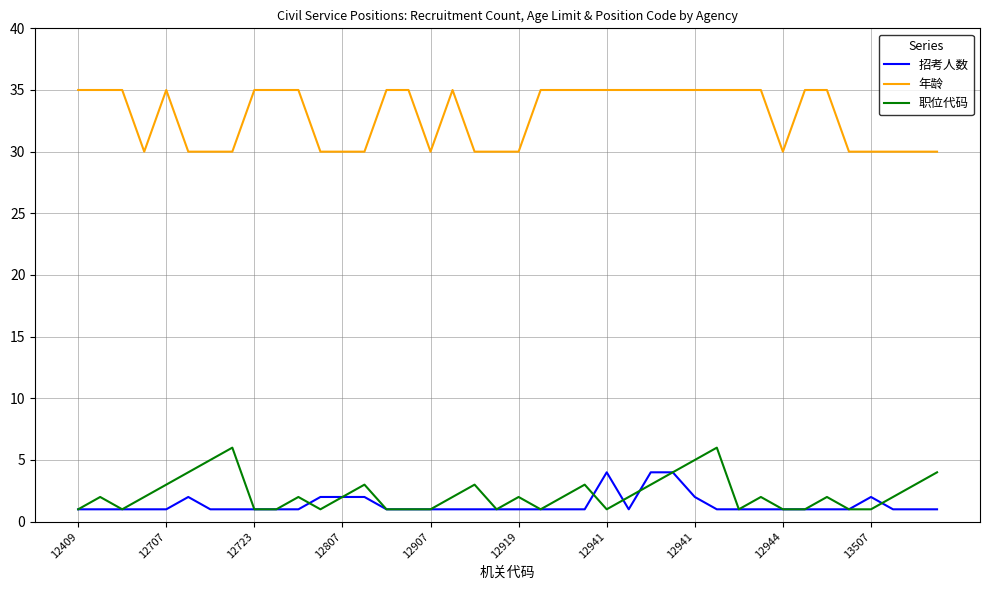

True or false: 职位代码 and 年龄 intersect in this chart.

False